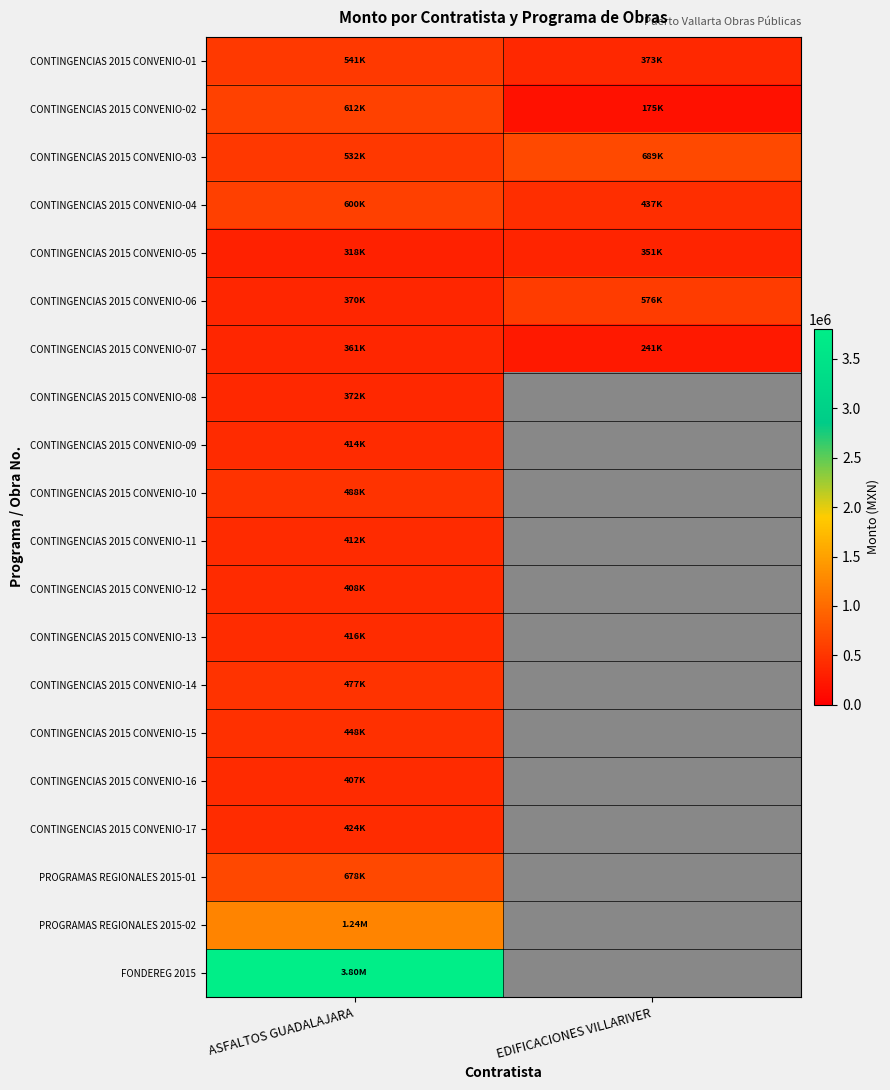

What is the minimum value for CONTINGENCIAS 2015 CONVENIO-02?

175404.4